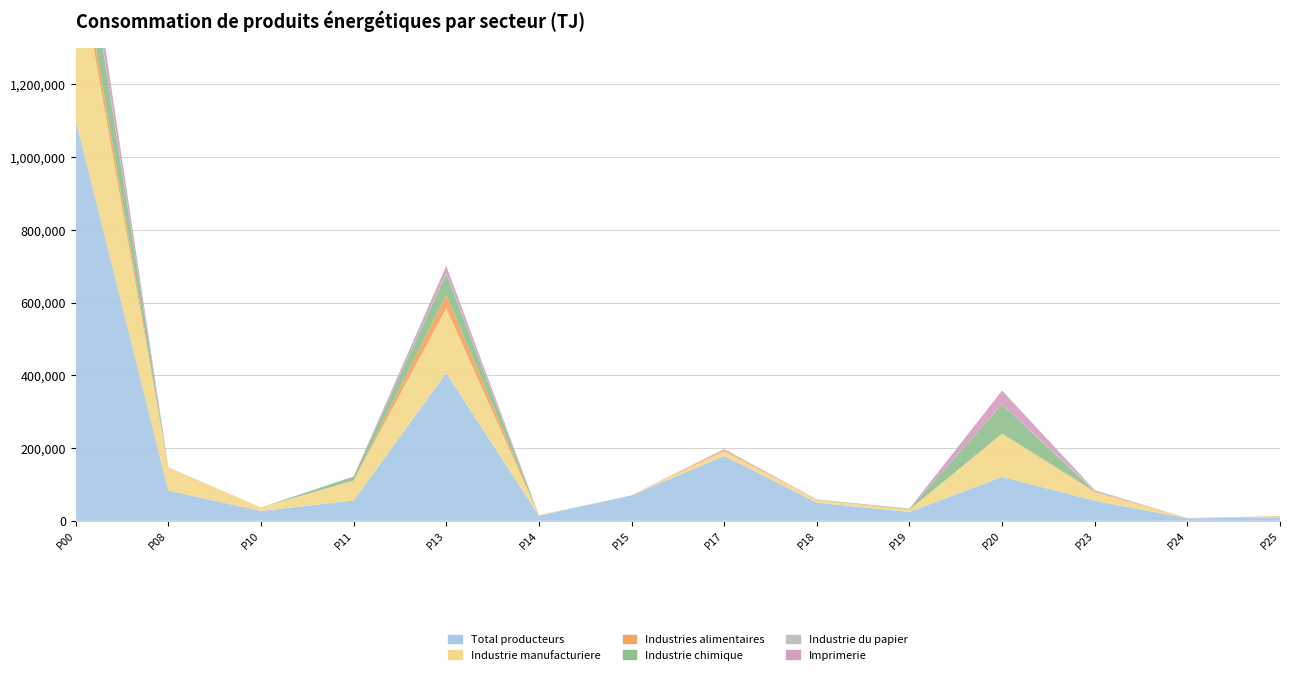

Reading right to left, list all the values displayed in this chart.

Total producteurs: 9766.0	6776.5	55208.7	120819.5	24391.9	50049.3	178425.4	69904.5	14173.0	406489.7	55848.6	27119.6	83059.5	1102039.1
Industrie manufacturiere: 1663.2	530.0	23384.5	118847.8	6356.1	7082.8	13148.5	0.0	1085.2	177781.5	54907.7	9543.7	61787.1	476118.9
Industries alimentaires: 1110.2	126.0	2698.8	127.0	103.9	949.1	3377.5	0.0	42.2	37297.9	121.6	0.0	1126.0	47080.3
Industrie chimique: 192.8	33.5	87.3	80316.3	1585.7	577.8	207.1	0.0	240.8	58075.0	10981.8	0.0	29.1	152327.3
Industrie du papier: 85.2	9.0	3237.0	21.1	57.7	65.7	261.2	0.0	23.8	2337.6	0.0	0.0	650.4	6748.6
Imprimerie: 0.5	63.4	10.4	37917.8	1128.6	21.5	2016.9	0.0	0.0	19156.1	0.0	0.0	0.0	60315.3